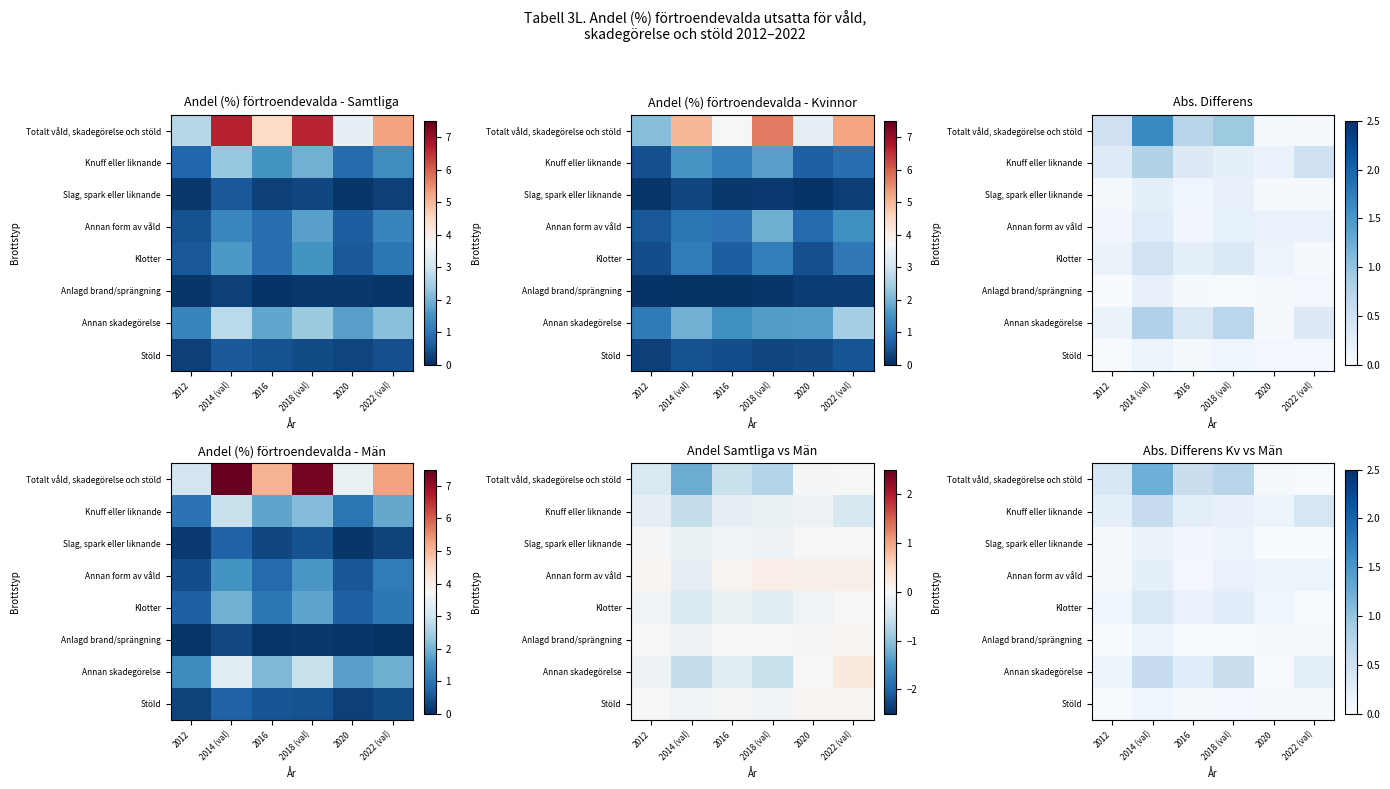

At which category does the chart reach its peak across all series?

2014 (val)